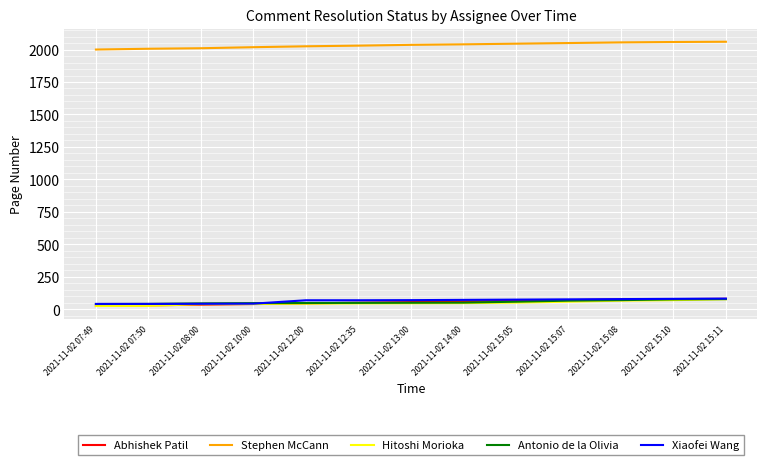

True or false: Stephen McCann and Antonio de la Olivia intersect in this chart.

False